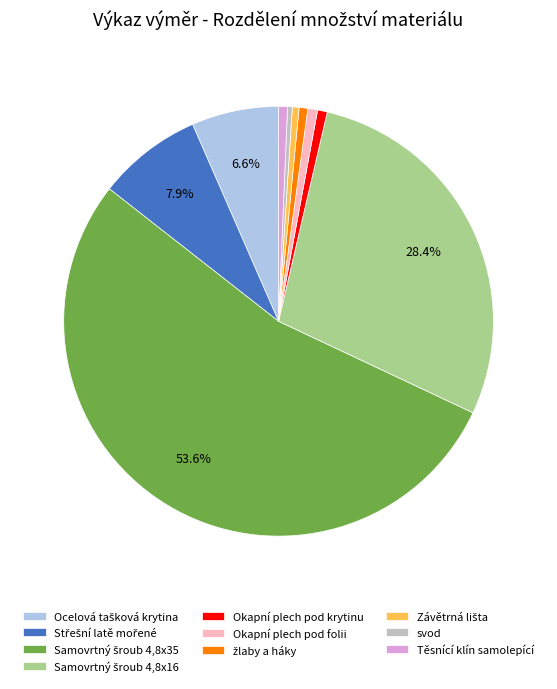

Is the sum of Okapní plech pod folii and svod greater than half?

No